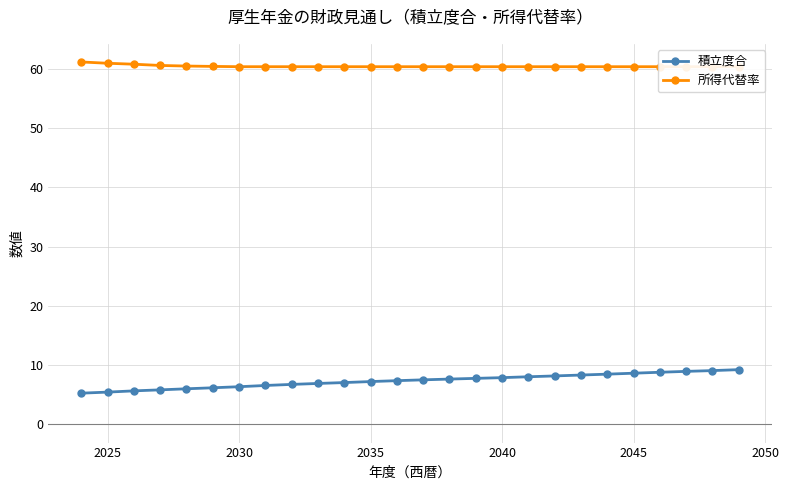

True or false: 積立度合 has a value of 8.7 at 2045.

True